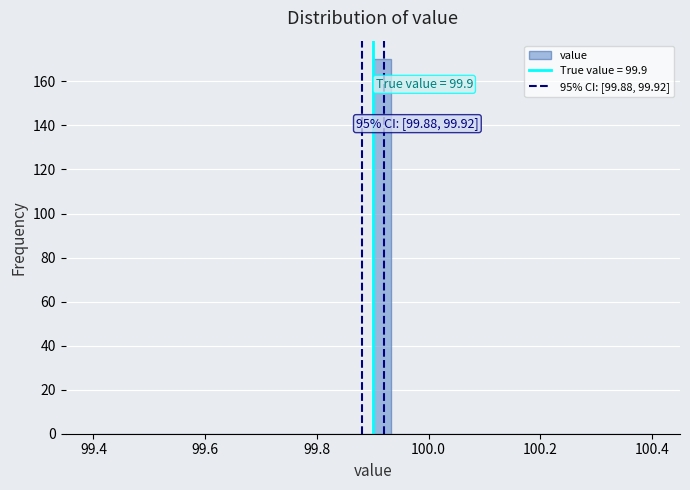

Around what value on the x-axis is the tallest bar? Give the approximate position of its centre, as read against the axis.

99.92